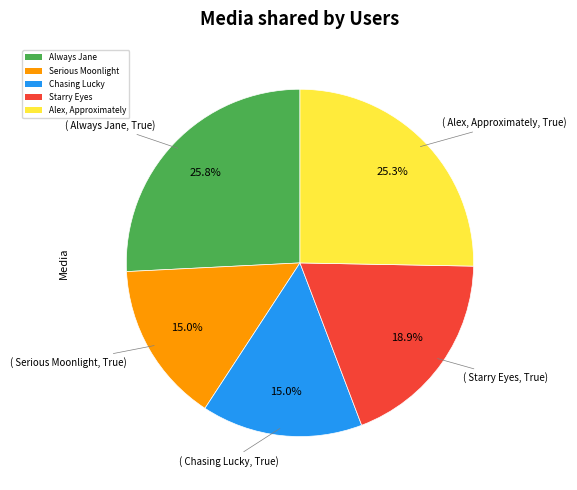

What percentage is the Starry Eyes slice, to the nearest percent?

19%